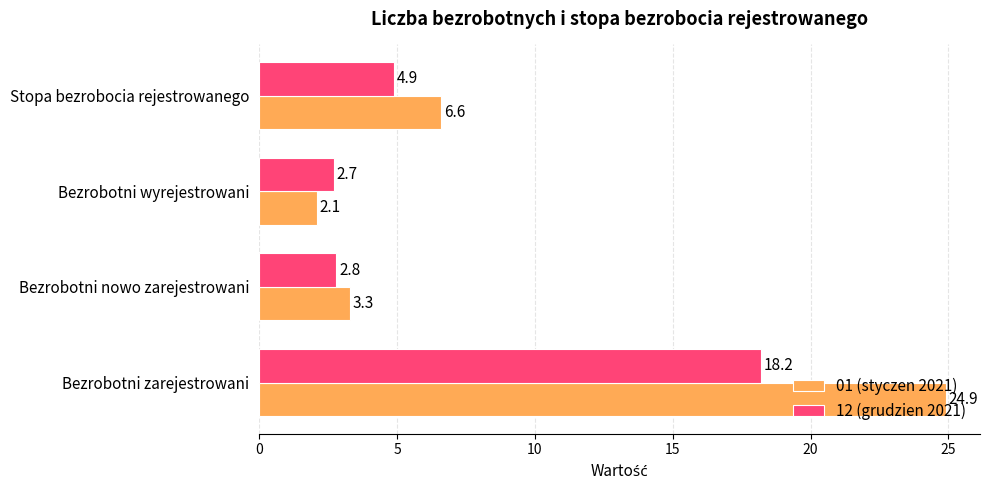

Which series changed the most between Bezrobotni zarejestrowani and Stopa bezrobocia rejestrowanego?

01 (styczen 2021)